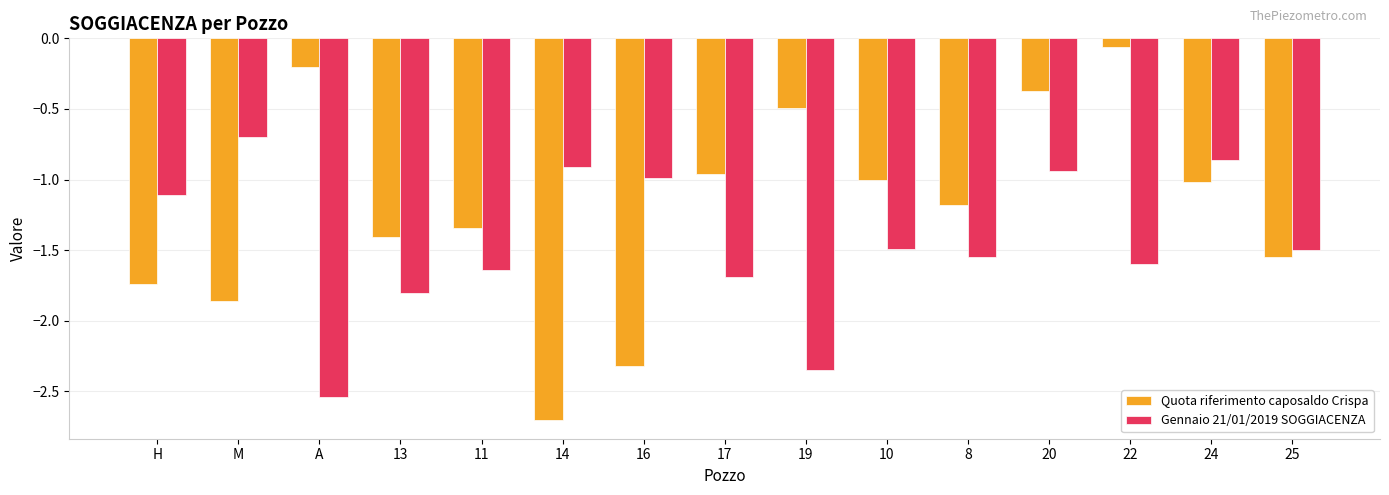

How many bars are there in total?

30